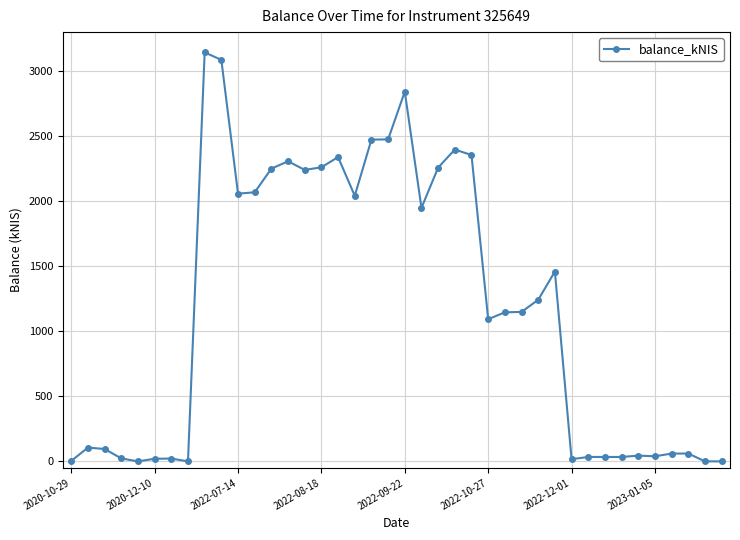

What is the difference between the second highest and second lowest values?

3086.6